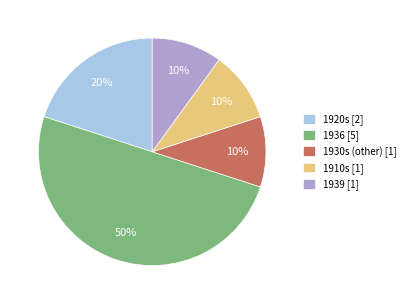

Which slice is the largest?

1936 [5]